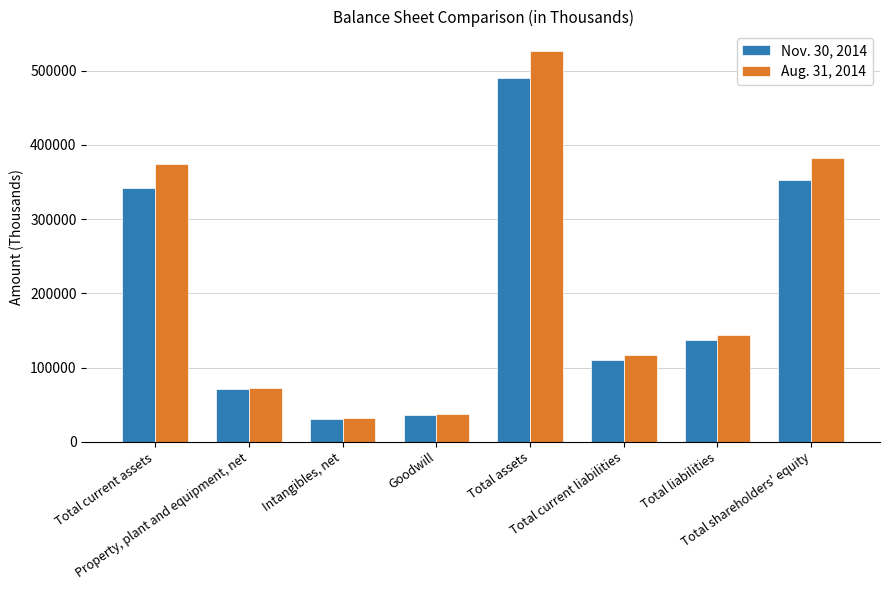

Read the Aug. 31, 2014 value at Total liabilities.

143904